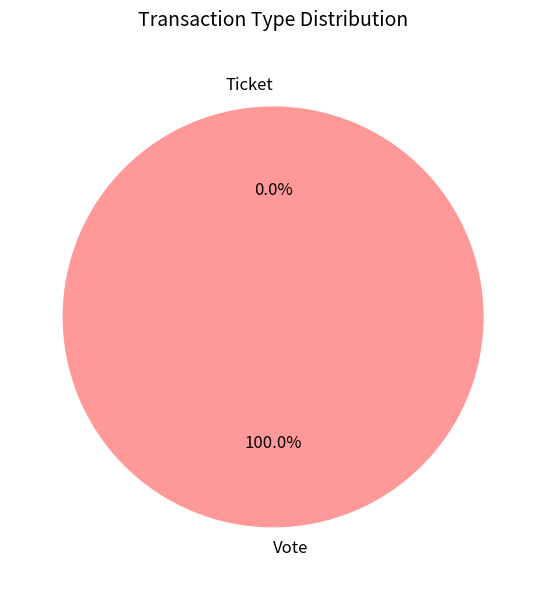

Which category has the smallest portion of the pie?

Ticket